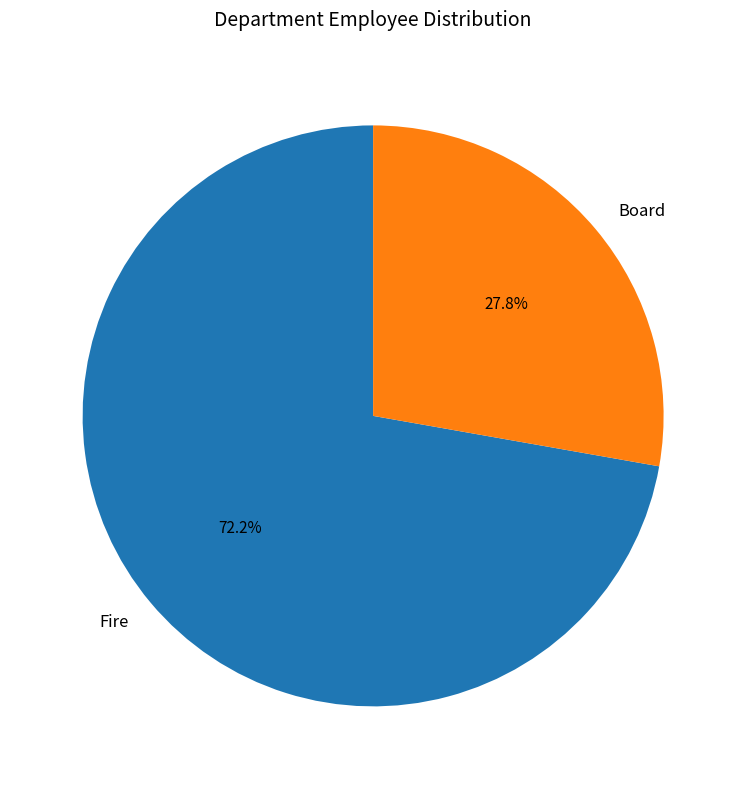

Count the number of slices in the pie.

2